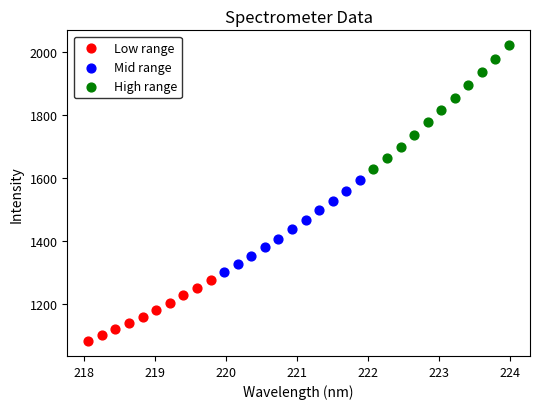

What are all the series names shown in the legend?

Low range, Mid range, High range